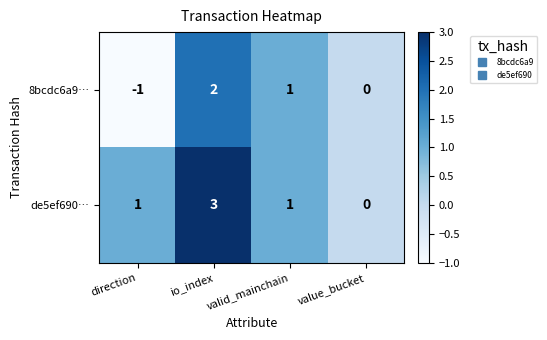

How many data points does each series have?

4